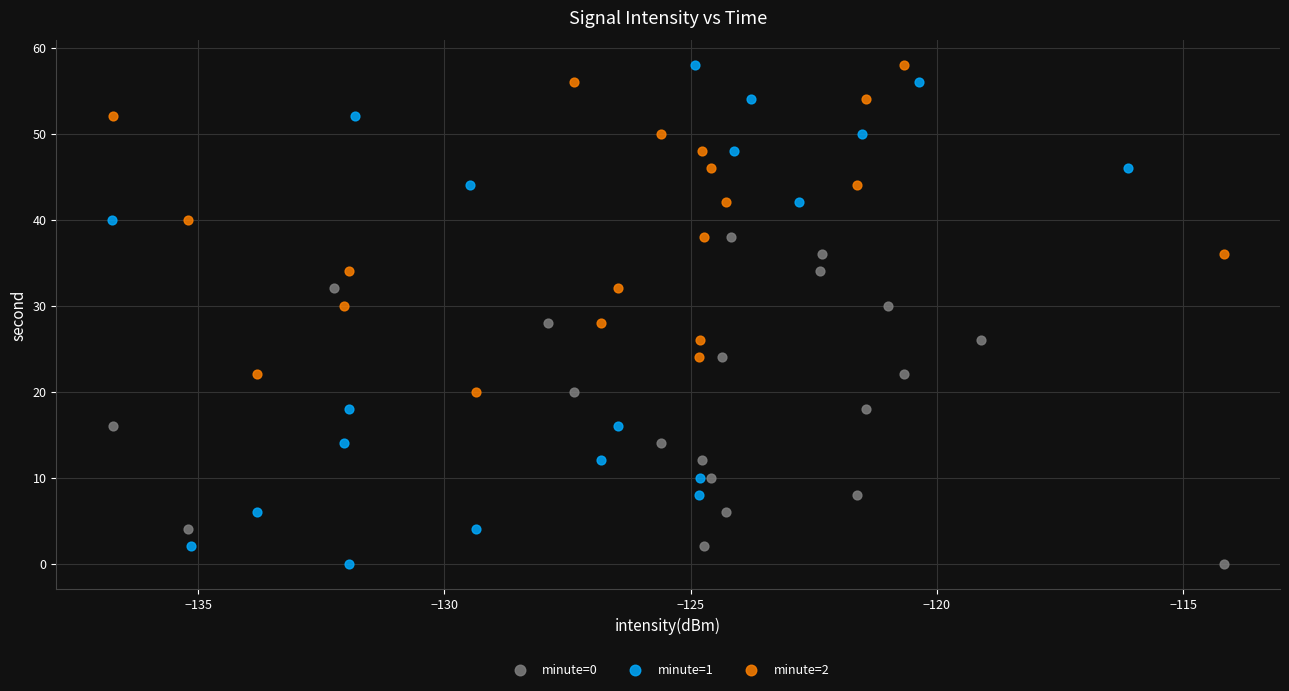

Which series has the widest spread of Y values?

minute=1